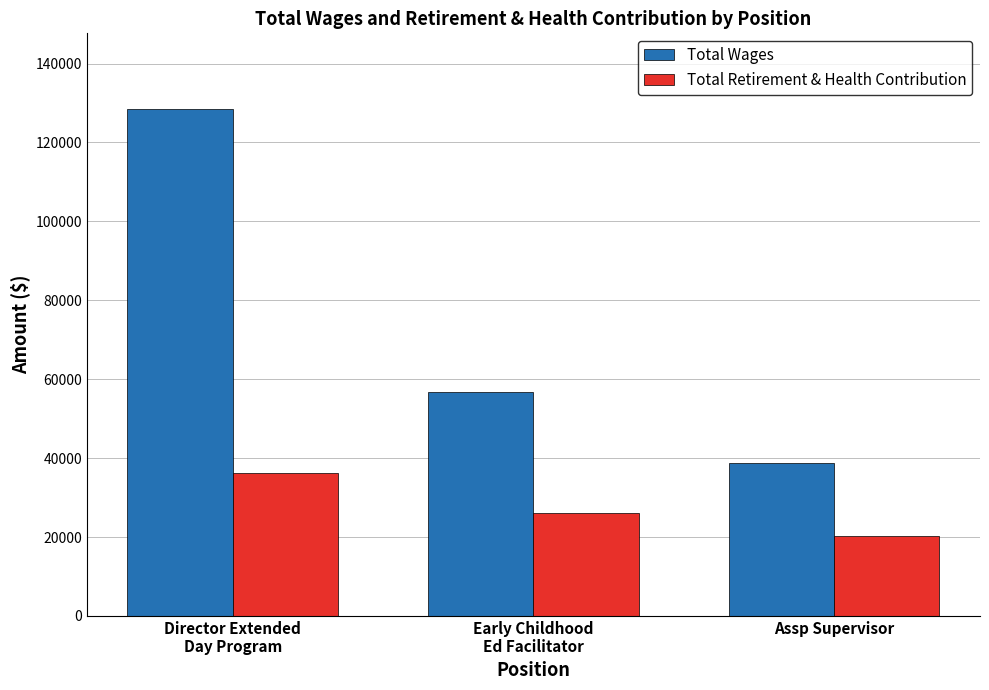

How many Total Retirement & Health Contribution values are between 20288 and 36332?

3